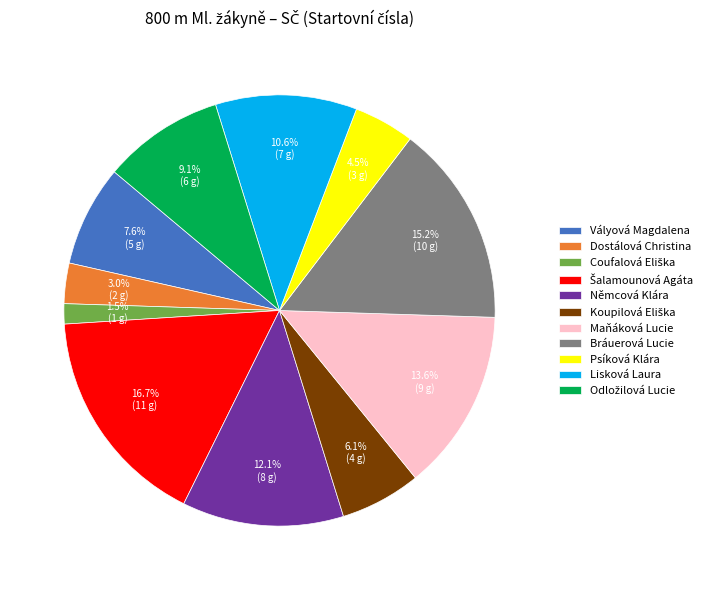

Is there any slice that represents more than half of the pie?

No